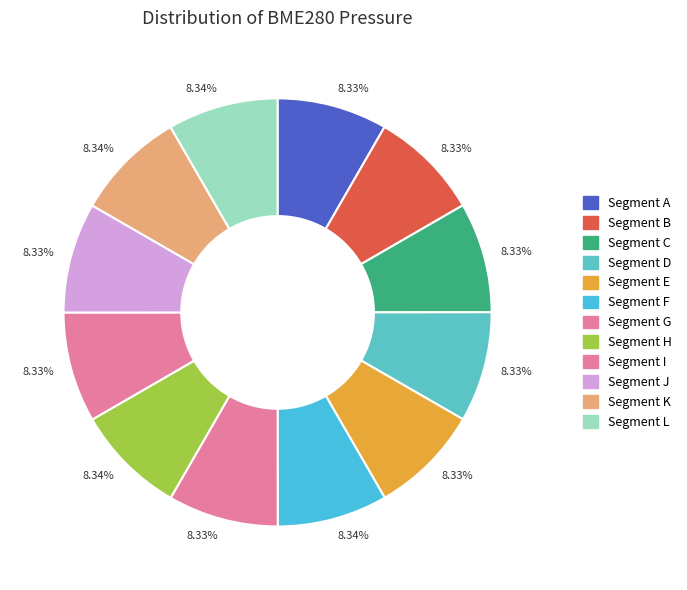

How many segments does this pie chart have?

12